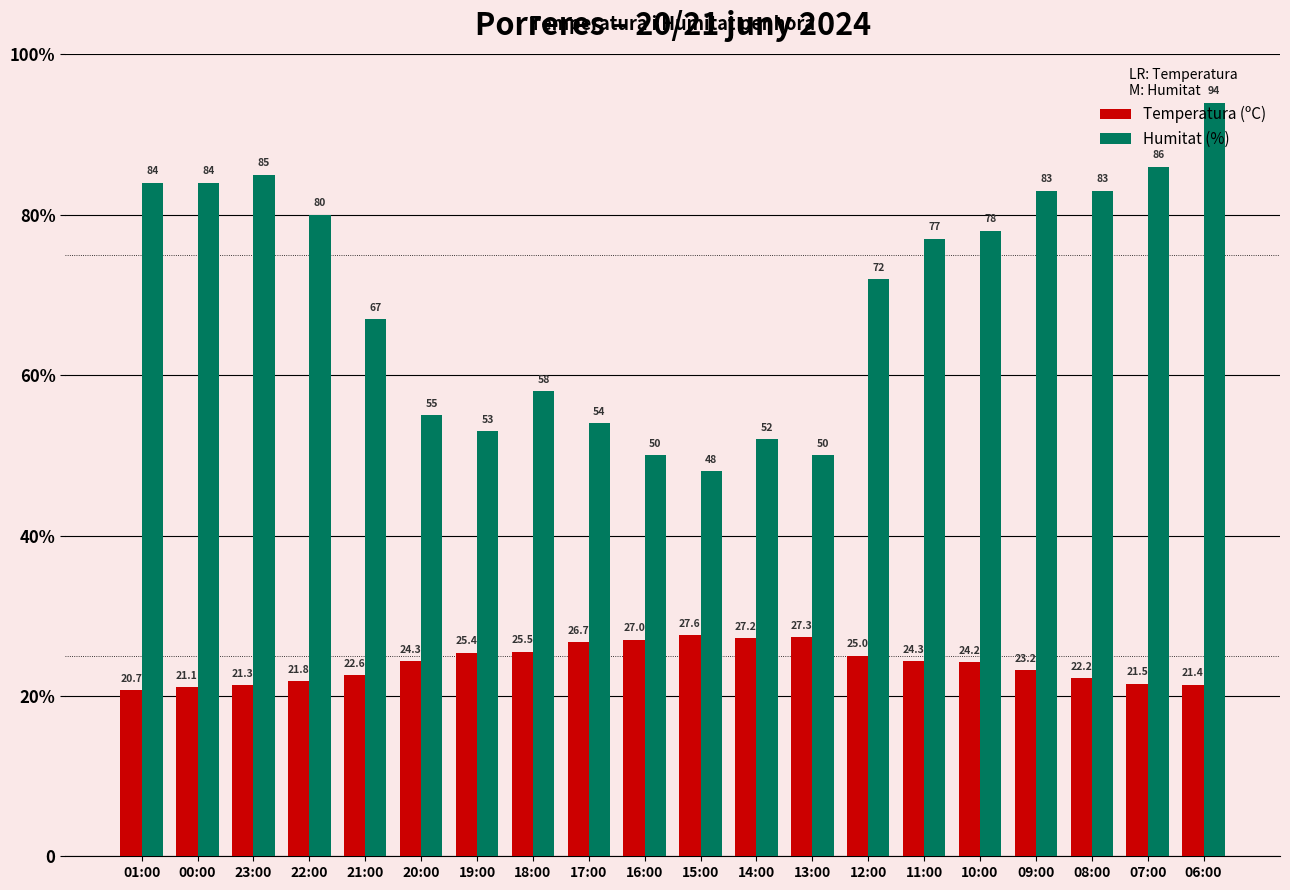

Rank the series by their maximum value, from highest to lowest.

Humitat (%), Temperatura (ºC)